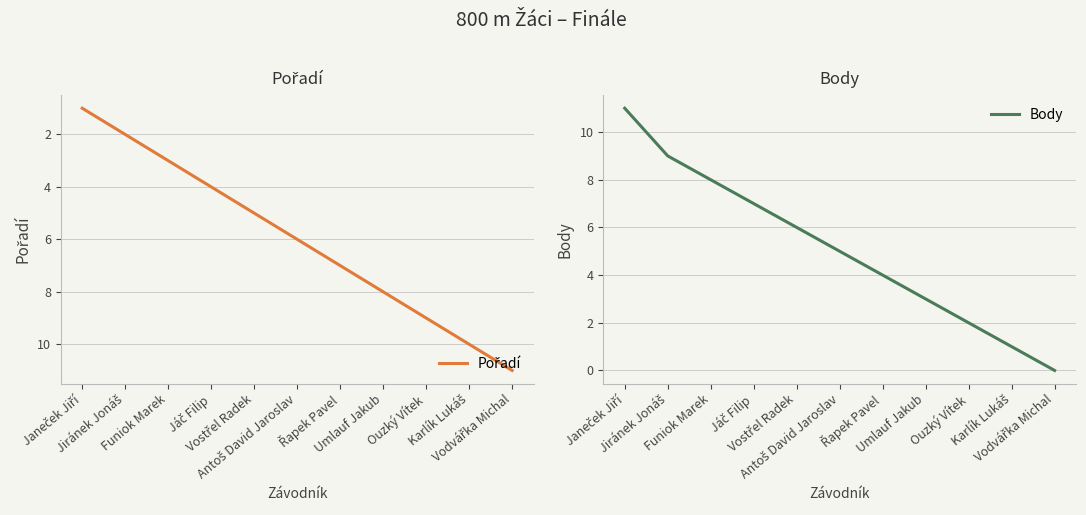

Rank the categories by Pořadí value from lowest to highest.

Janeček Jiří, Jiránek Jonáš, Funiok Marek, Jáč Filip, Vostřel Radek, Antoš David Jaroslav, Řapek Pavel, Umlauf Jakub, Ouzký Vítek, Karlík Lukáš, Vodvářka Michal